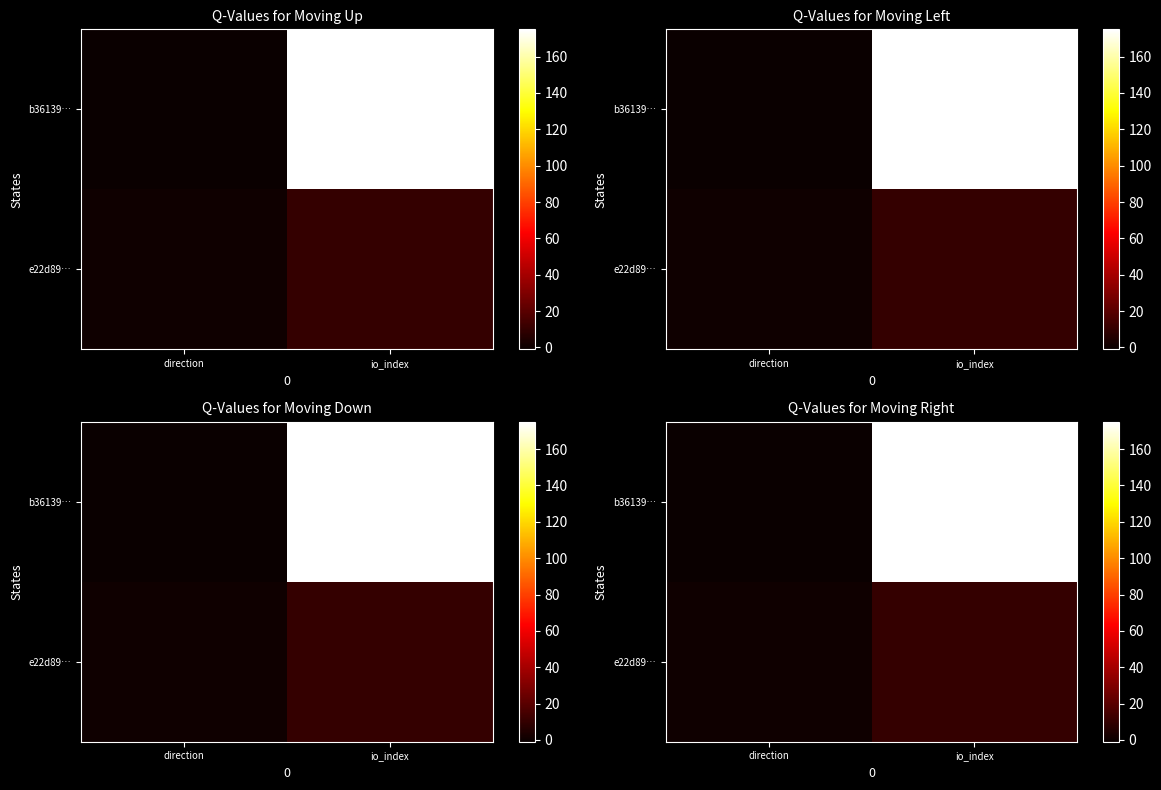

How many e22d89… values are between 1 and 10?

2